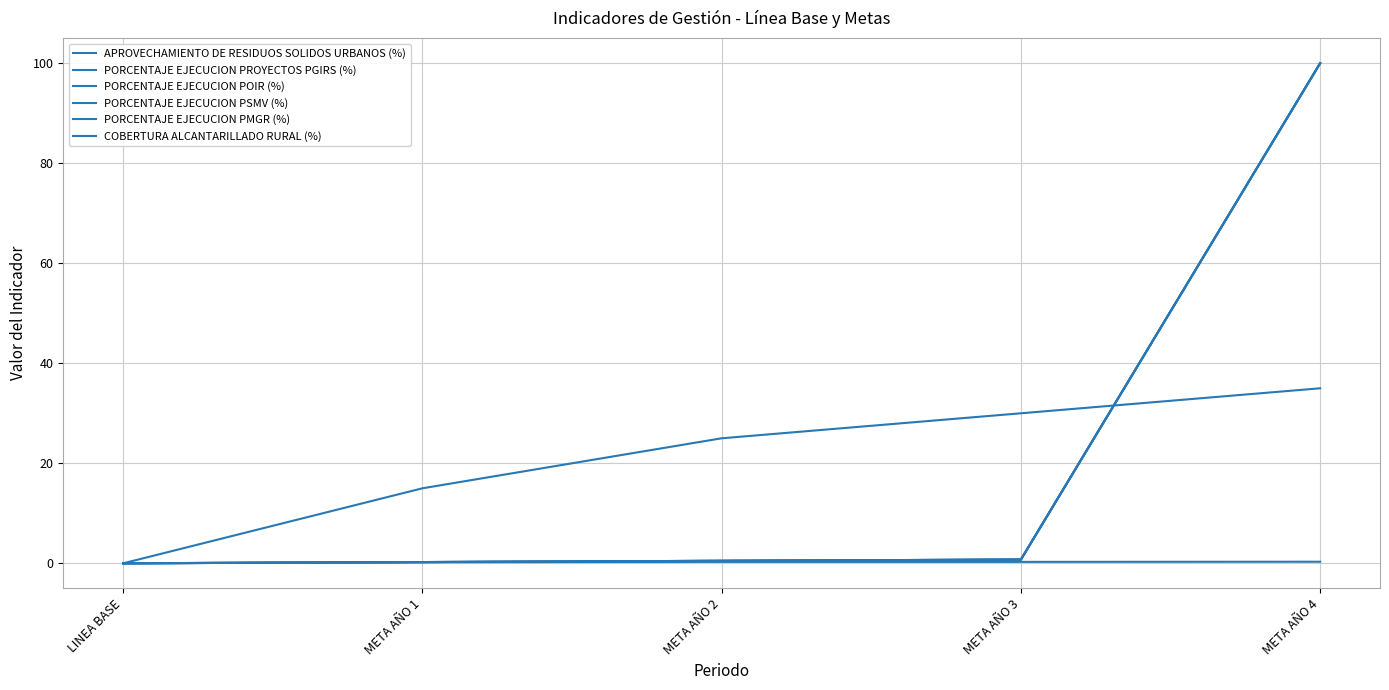

Does the chart display data point markers on the line(s)?

No